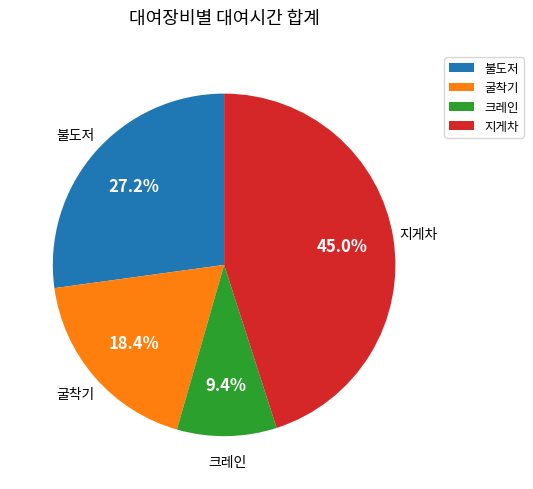

Combined, what portion of the pie is 굴착기 and 크레인?

27.8%